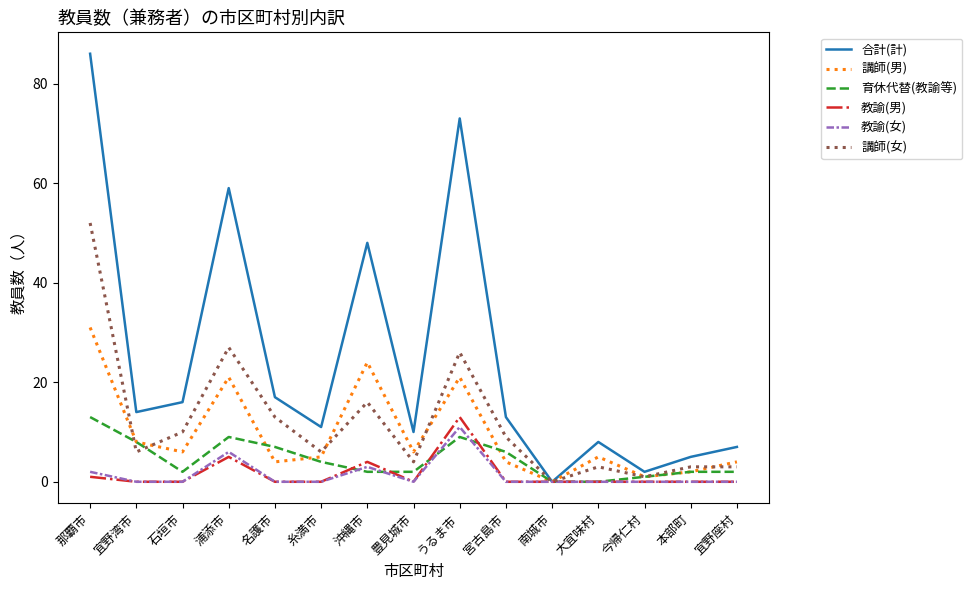

Count the number of data series in this chart.

6